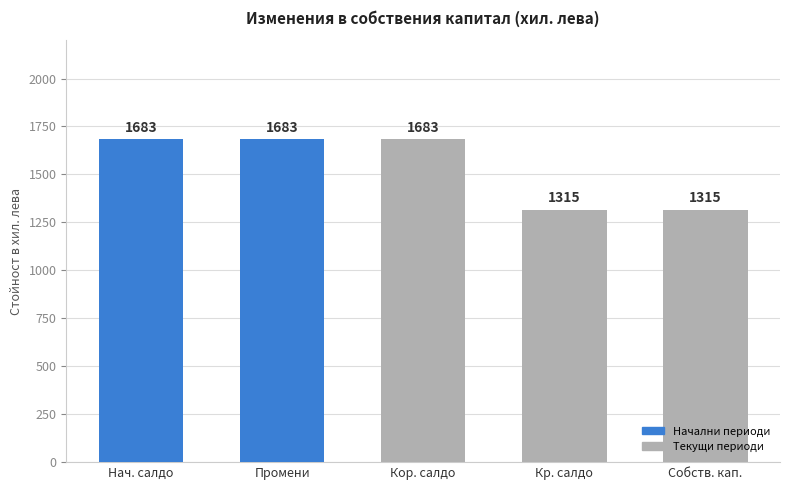

What is the approximate value at Собств. кап.?

1315